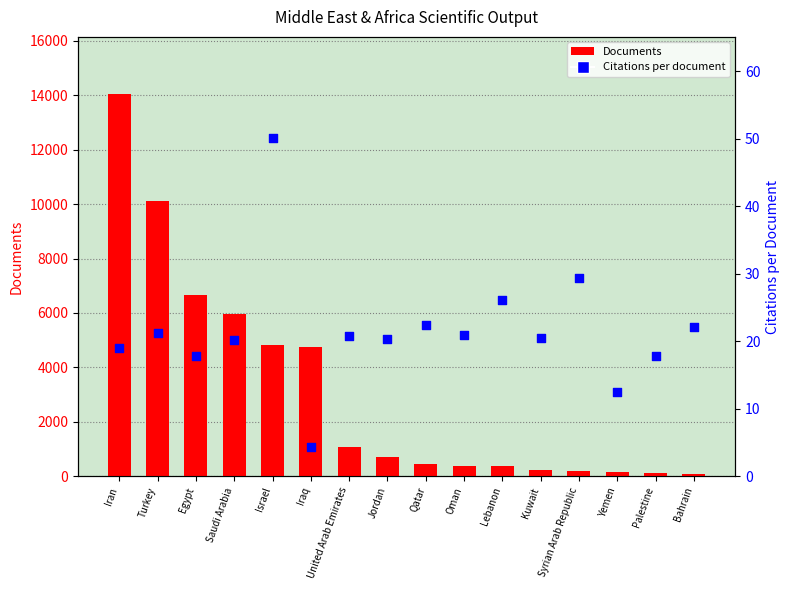

Which series has the largest total across all categories?

Documents